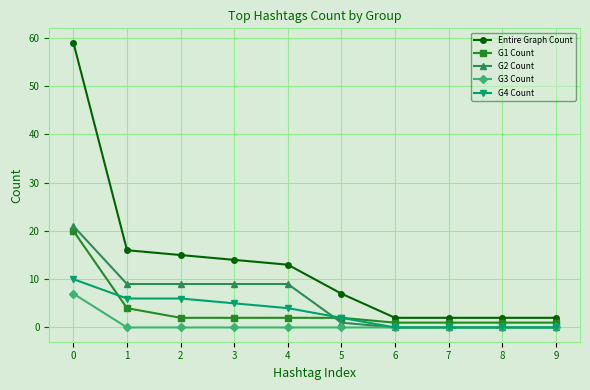

True or false: G4 Count and Entire Graph Count cross at least once.

False